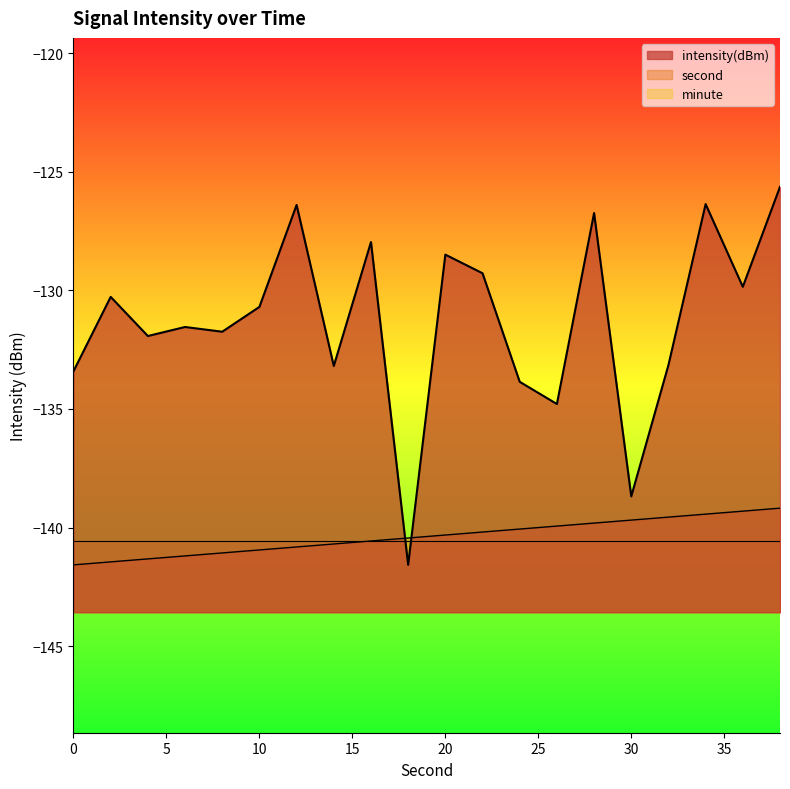

Does the chart display data point markers on the line(s)?

No